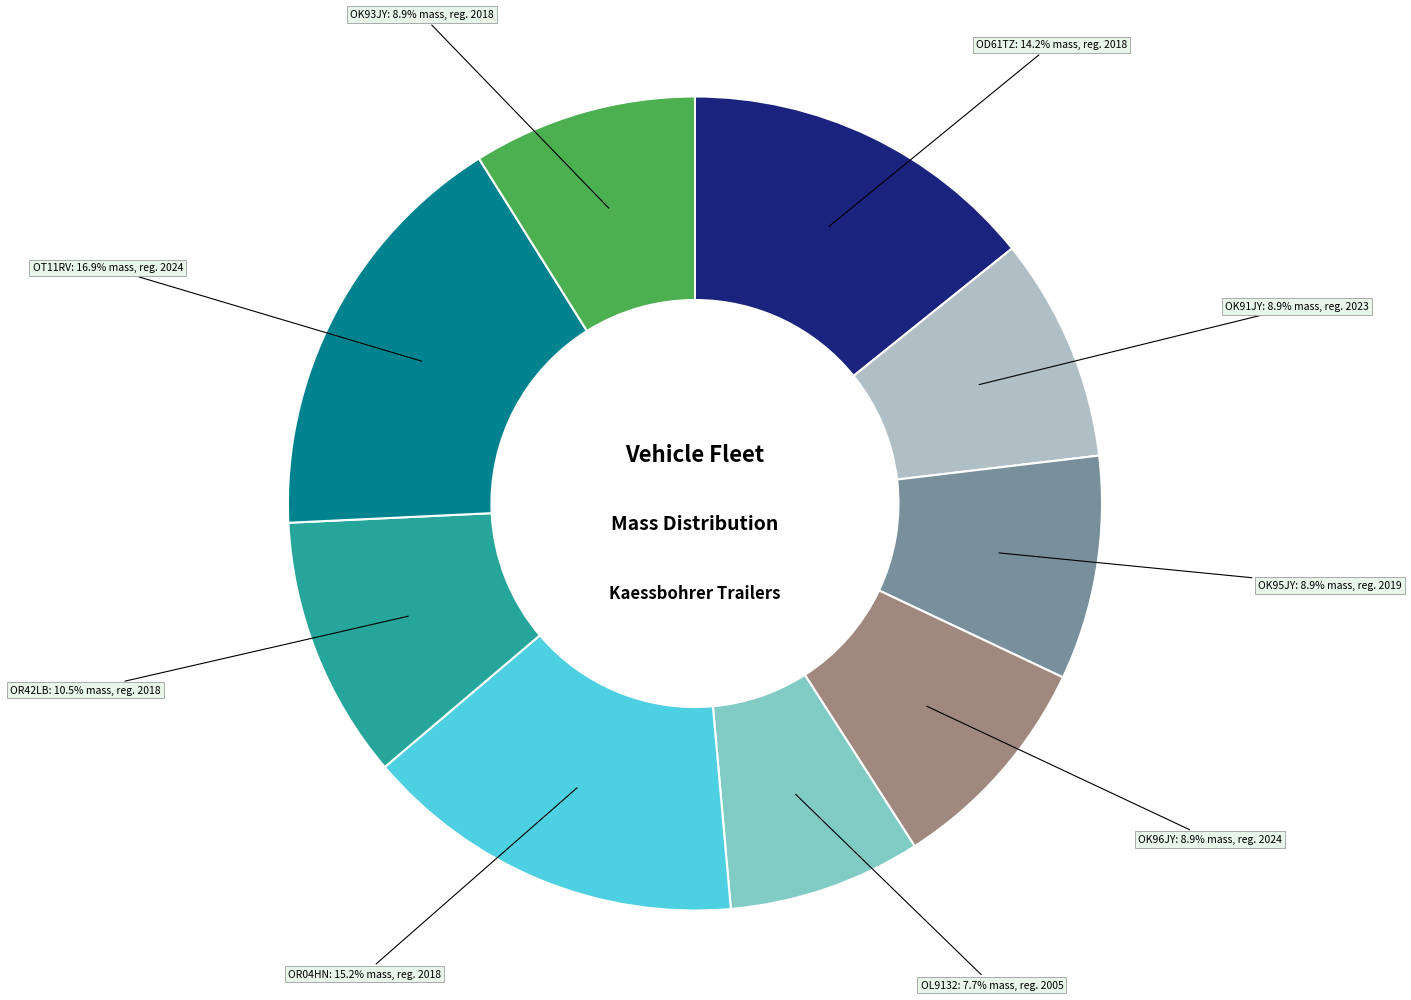

Count the number of slices in the pie.

9